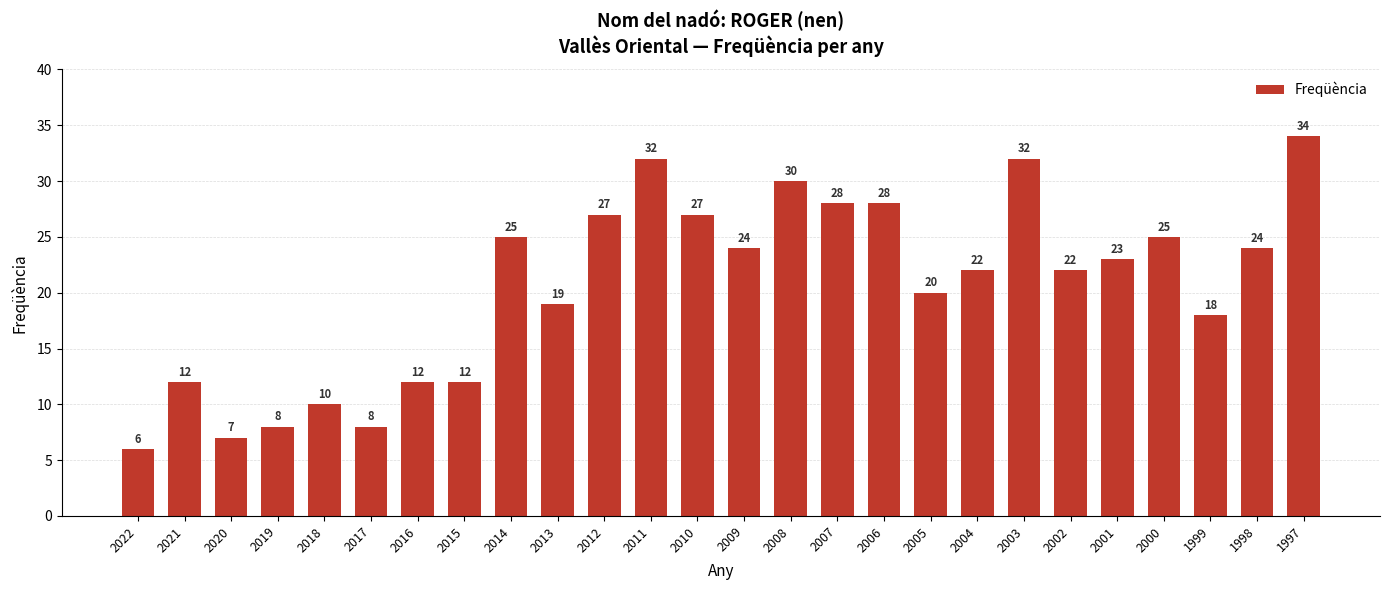

Is it true that the value at 2019 is 13?

False